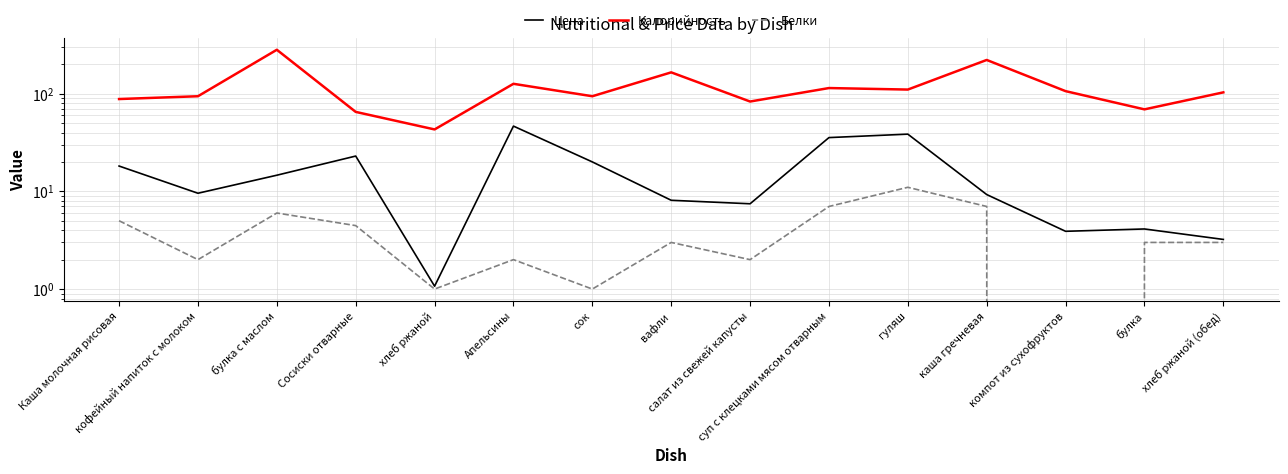

Reading left to right, what are all the values shown in this chart?

Цена: Каша молочная рисовая=18.1	кофейный напиток с молоком=9.6	булка с маслом=14.6	Сосиски отварные=23.0	хлеб ржаной=1.1	Апельсины=46.5	сок=20.0	вафли=8.1	салат из свежей капусты=7.5	суп с клецками мясом отварным=35.5	гуляш=38.5	каша гречневая=9.3	компот из сухофруктов=3.9	булка=4.1	хлеб ржаной (обед)=3.2
Калорийность: Каша молочная рисовая=88.0	кофейный напиток с молоком=94.0	булка с маслом=281.0	Сосиски отварные=65.0	хлеб ржаной=43.0	Апельсины=126.0	сок=94.0	вафли=165.0	салат из свежей капусты=83.0	суп с клецками мясом отварным=114.0	гуляш=110.0	каша гречневая=221.0	компот из сухофруктов=106.0	булка=69.0	хлеб ржаной (обед)=103.0
Белки: Каша молочная рисовая=5.0	кофейный напиток с молоком=2.0	булка с маслом=6.0	Сосиски отварные=4.5	хлеб ржаной=1.0	Апельсины=2.0	сок=1.0	вафли=3.0	салат из свежей капусты=2.0	суп с клецками мясом отварным=7.0	гуляш=11.0	каша гречневая=7.0	компот из сухофруктов=0.0	булка=3.0	хлеб ржаной (обед)=3.0